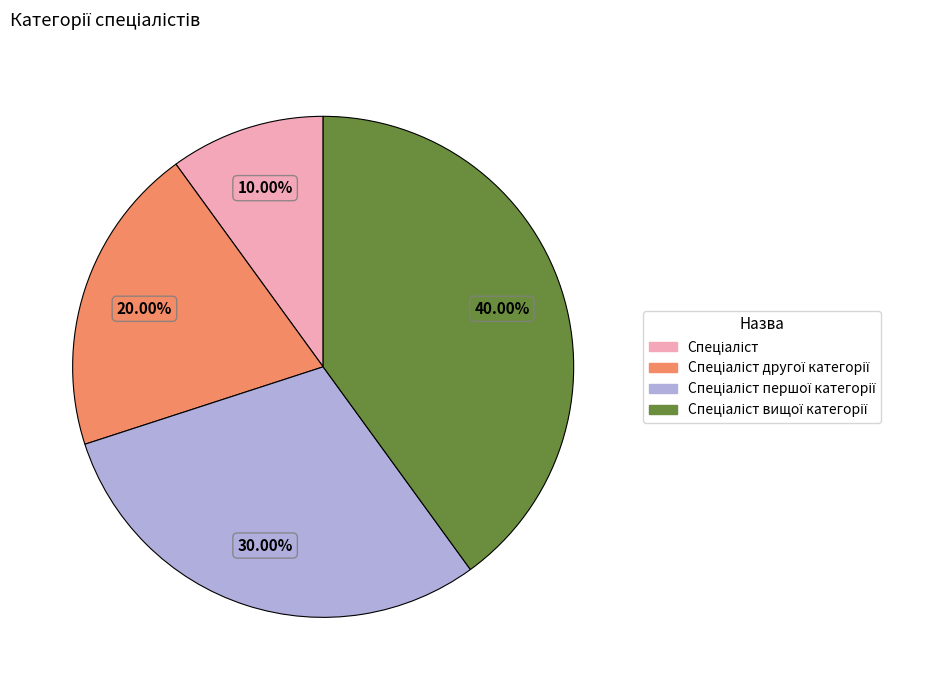

How many slices are in this pie chart?

4